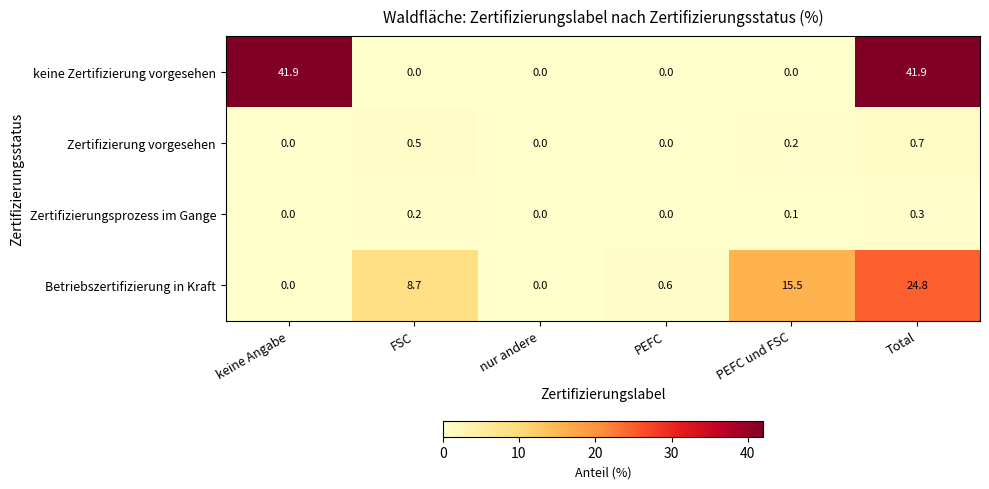

What is the maximum value shown in the chart?

41.9